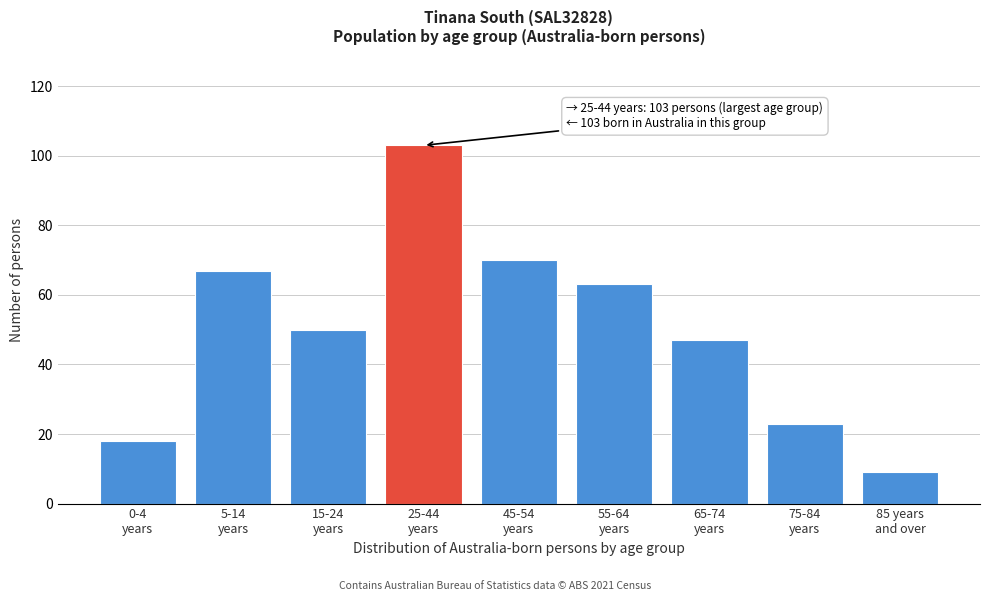

Reading right to left, what are all the values shown in this chart?

9	23	47	63	70	103	50	67	18